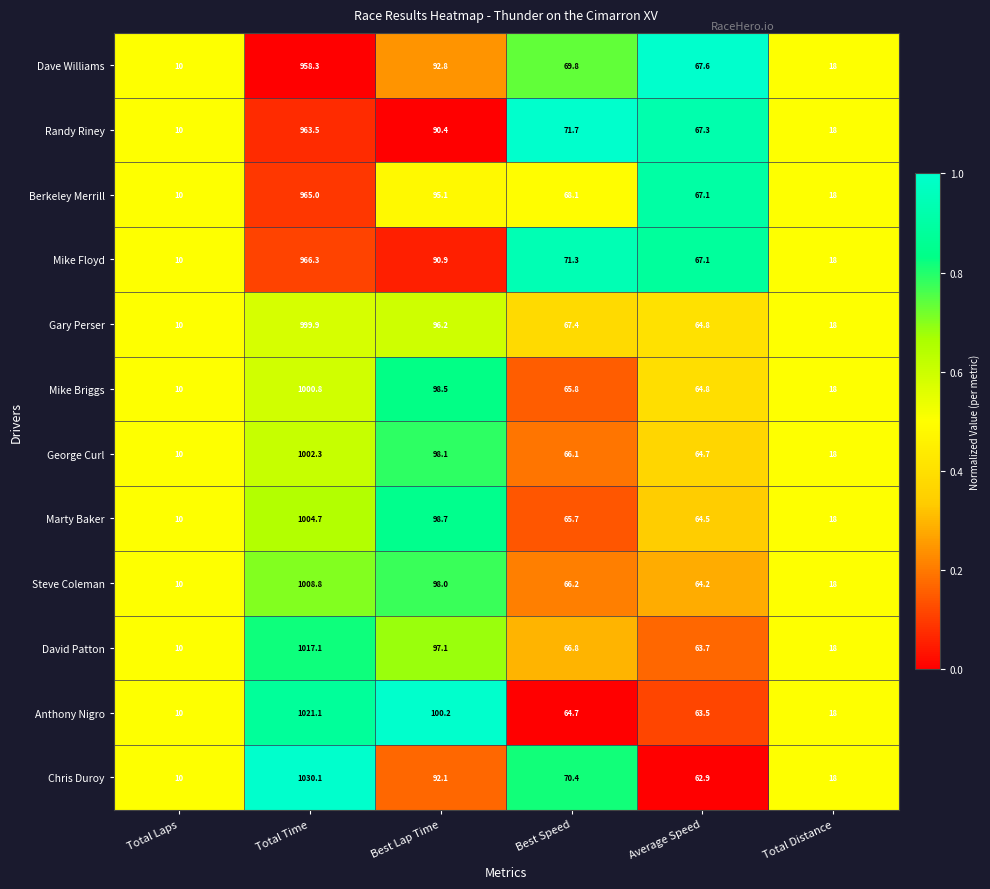

Which series has the largest total across all categories?

Chris Duroy